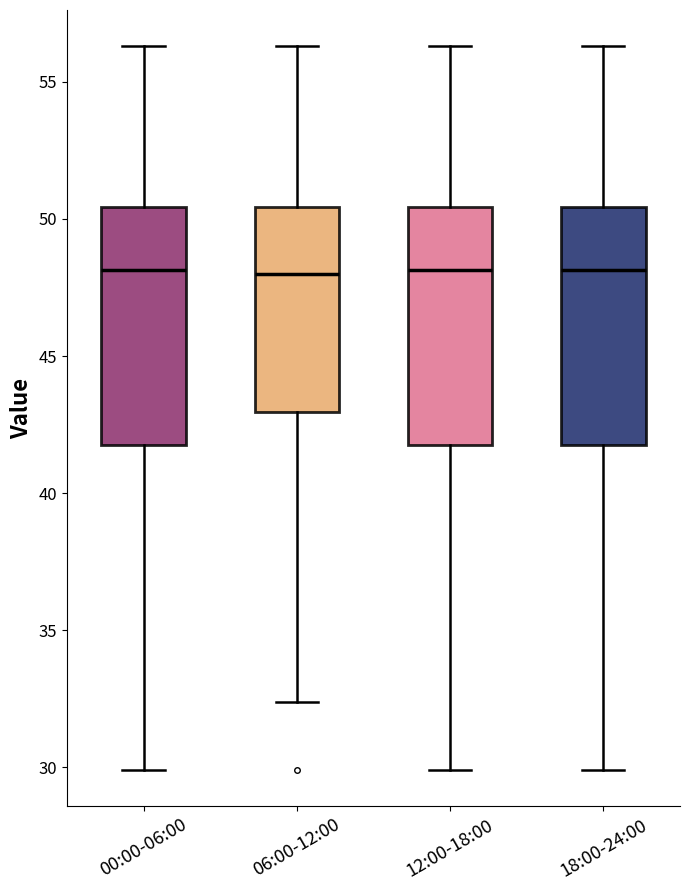

Reading left to right, read every box against the y-axis: the position of its median line, the range the box covers, and the ends of its whiskers. The values are not printed on the chart, so give them approximately, as read against the axis.

00:00-06:00: median 48.0, box 41.5 to 50.5, whiskers 30.0 to 56.5
06:00-12:00: median 48.0, box 43.0 to 50.5, whiskers 32.5 to 56.5
12:00-18:00: median 48.0, box 41.5 to 50.5, whiskers 30.0 to 56.5
18:00-24:00: median 48.0, box 41.5 to 50.5, whiskers 30.0 to 56.5